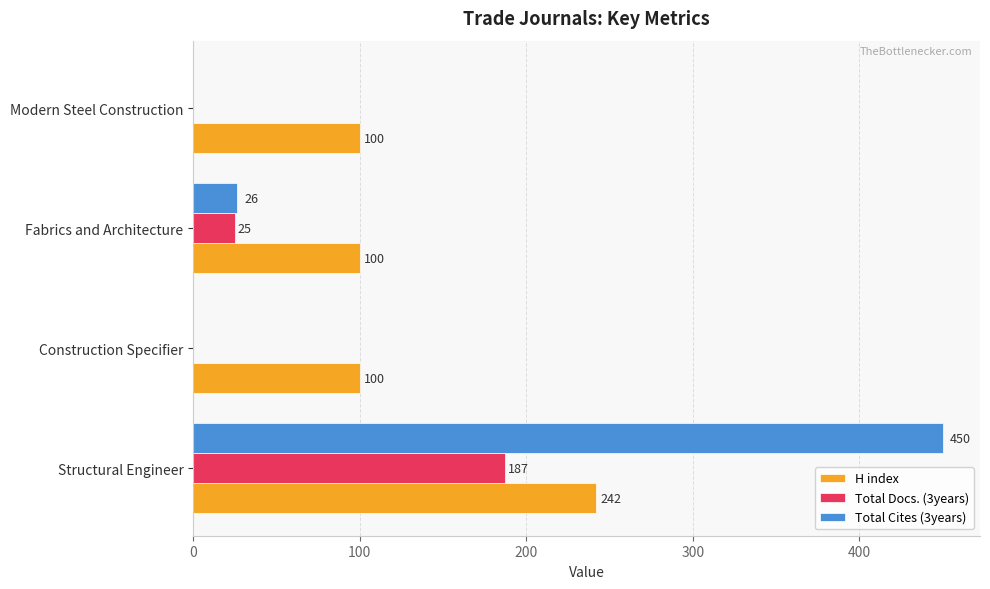

What is the approximate value of Total Docs. (3years) at Structural Engineer?

187